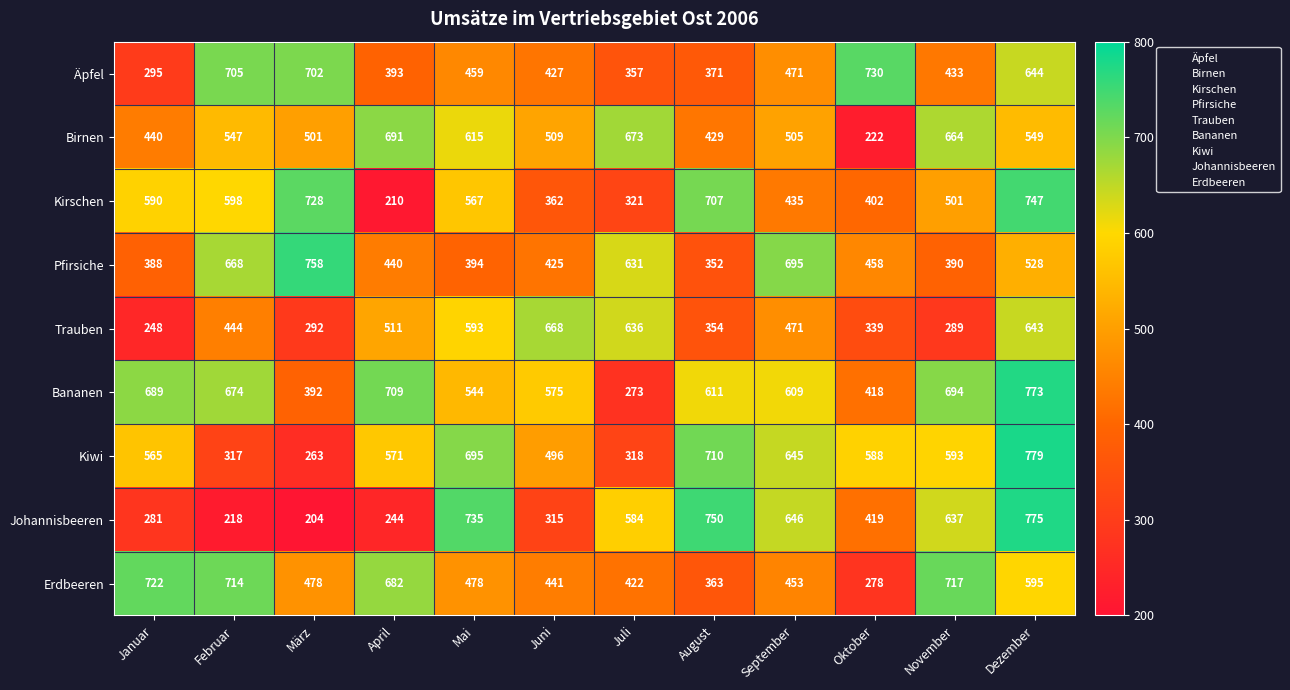

Which series has the largest total across all categories?

Bananen